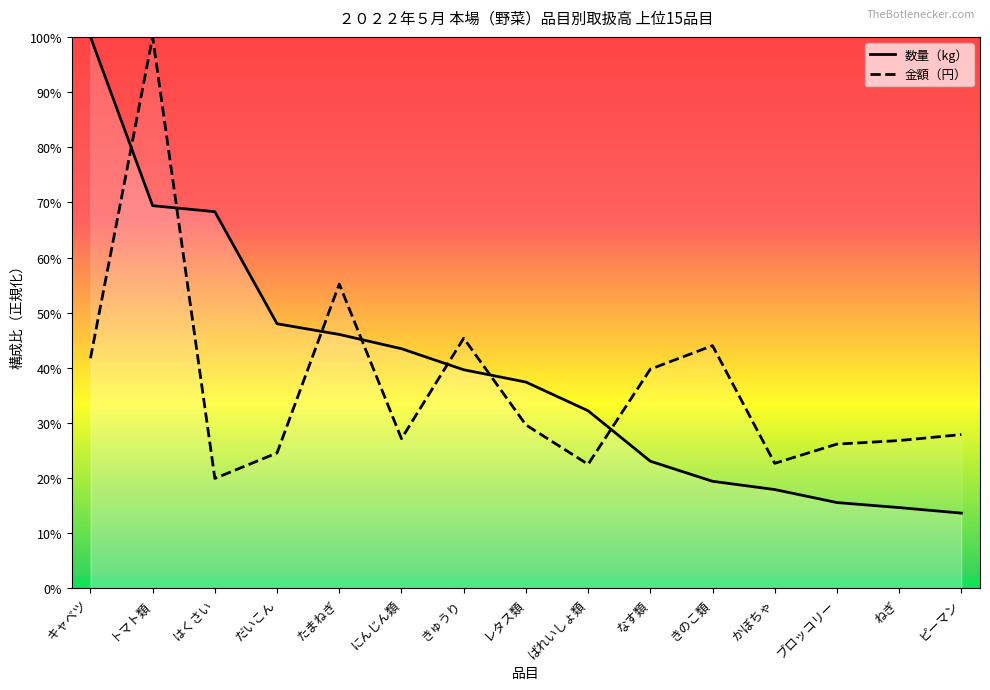

Does the chart display data point markers on the line(s)?

No